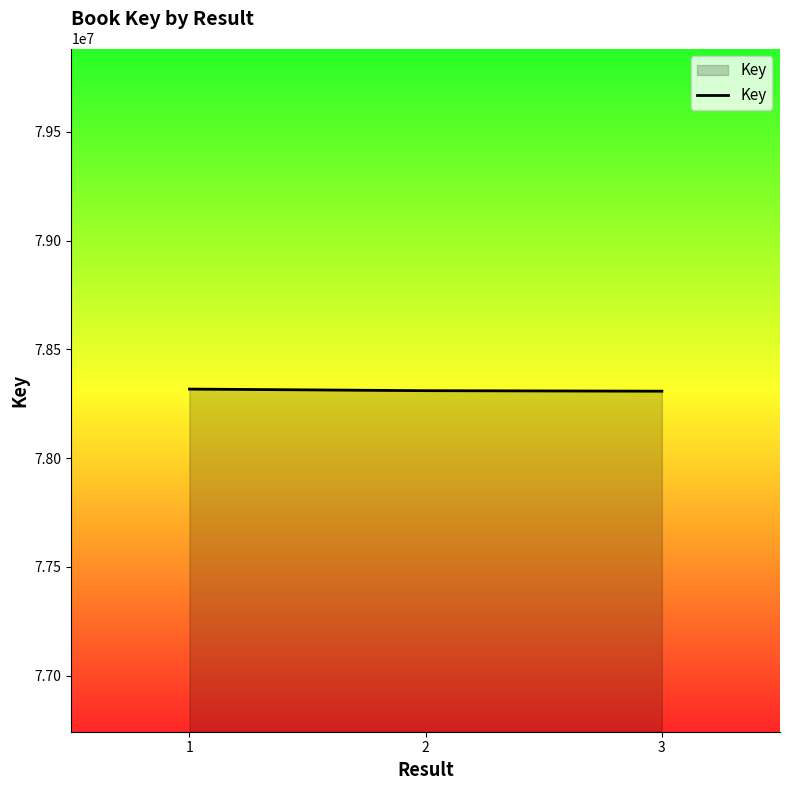

How many categories are shown in the chart?

3